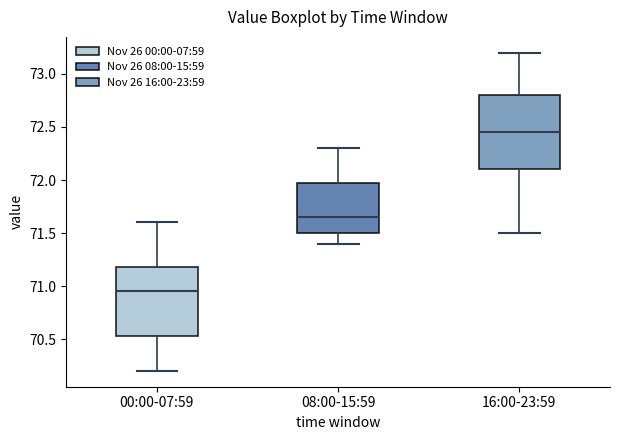

Where does the upper whisker of the box for 08:00-15:59 end on the y-axis? The values are not printed on the chart, so give them approximately, as read against the axis.

72.30